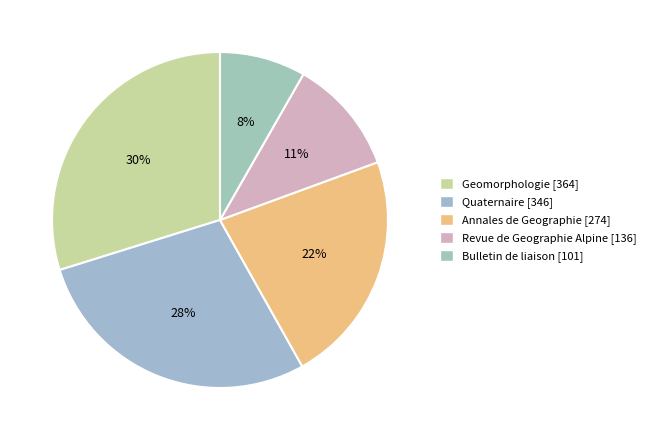

To the nearest percent, what is the difference between the Annales de Geographie and Quaternaire slice percentages?

6%